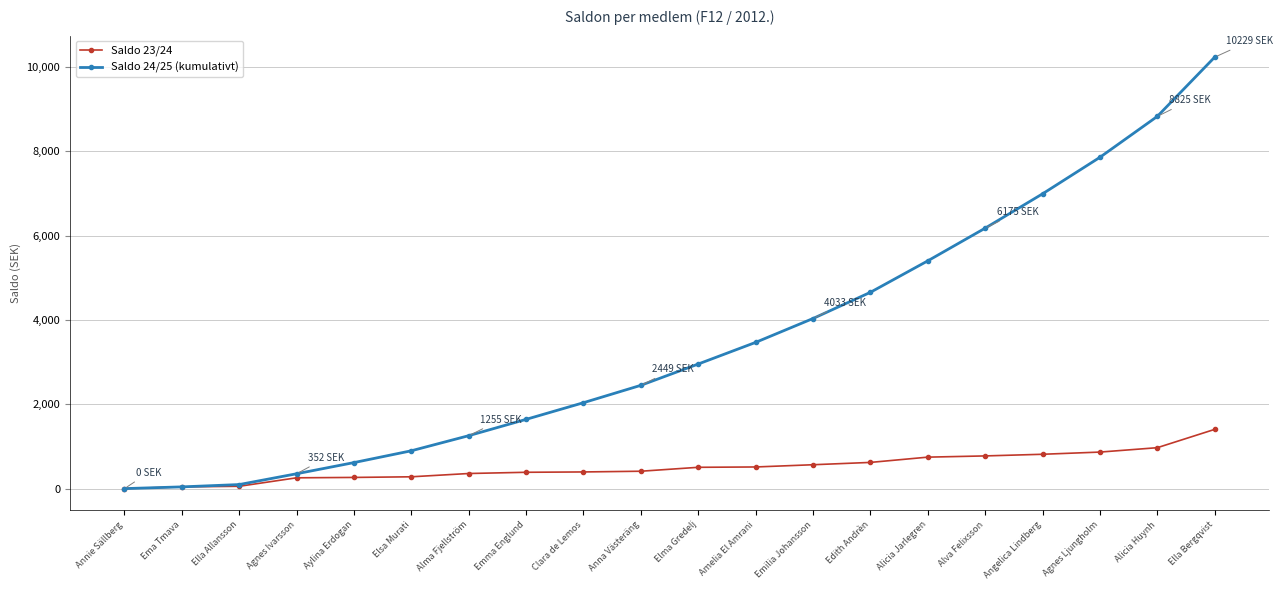

What is the difference between the highest and lowest values at Elma Gredelj?

2449